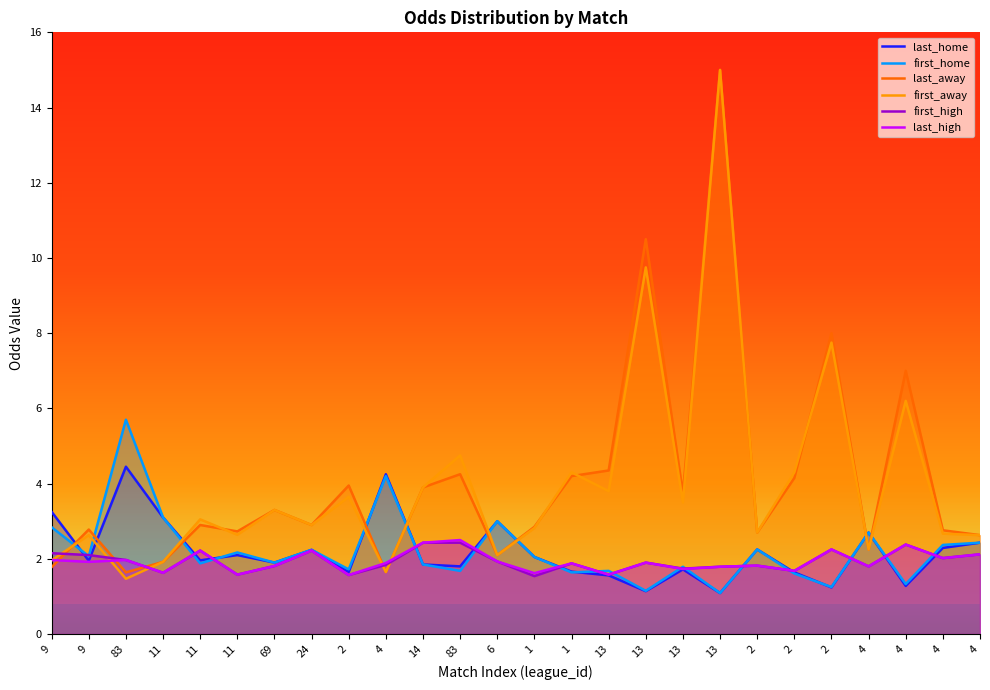

What is the approximate value of last_home at 9?

1.9